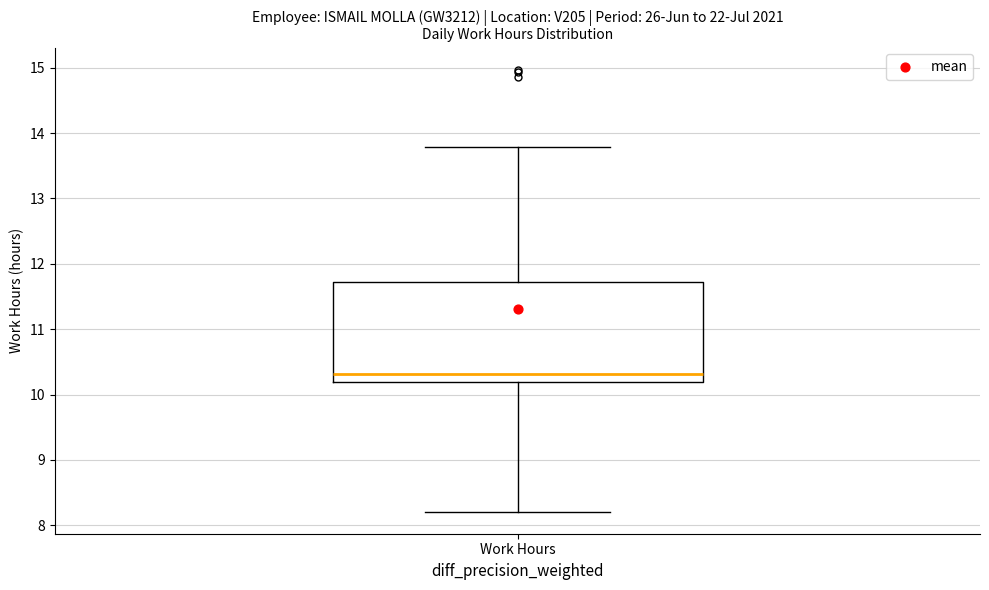

Read this box plot against the y-axis: the position of the median line, the range covered by the box, and the ends of both whiskers. The values are not printed on the chart, so give them approximately, as read against the axis.

median 10.3, box 10.2 to 11.7, whiskers 8.2 to 13.8